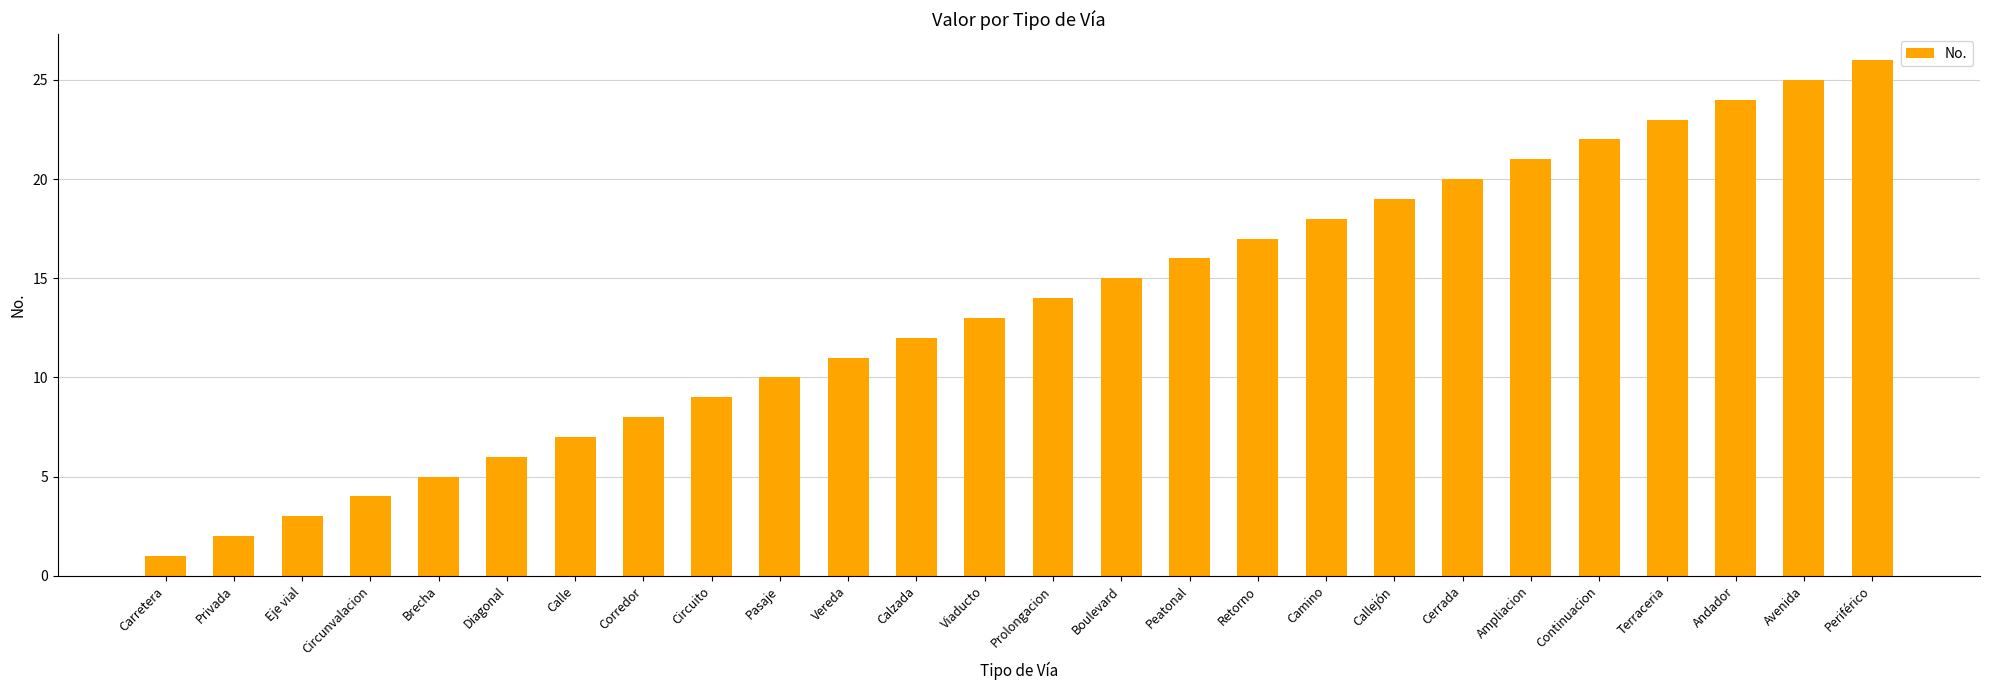

What is the sum of all values?

351